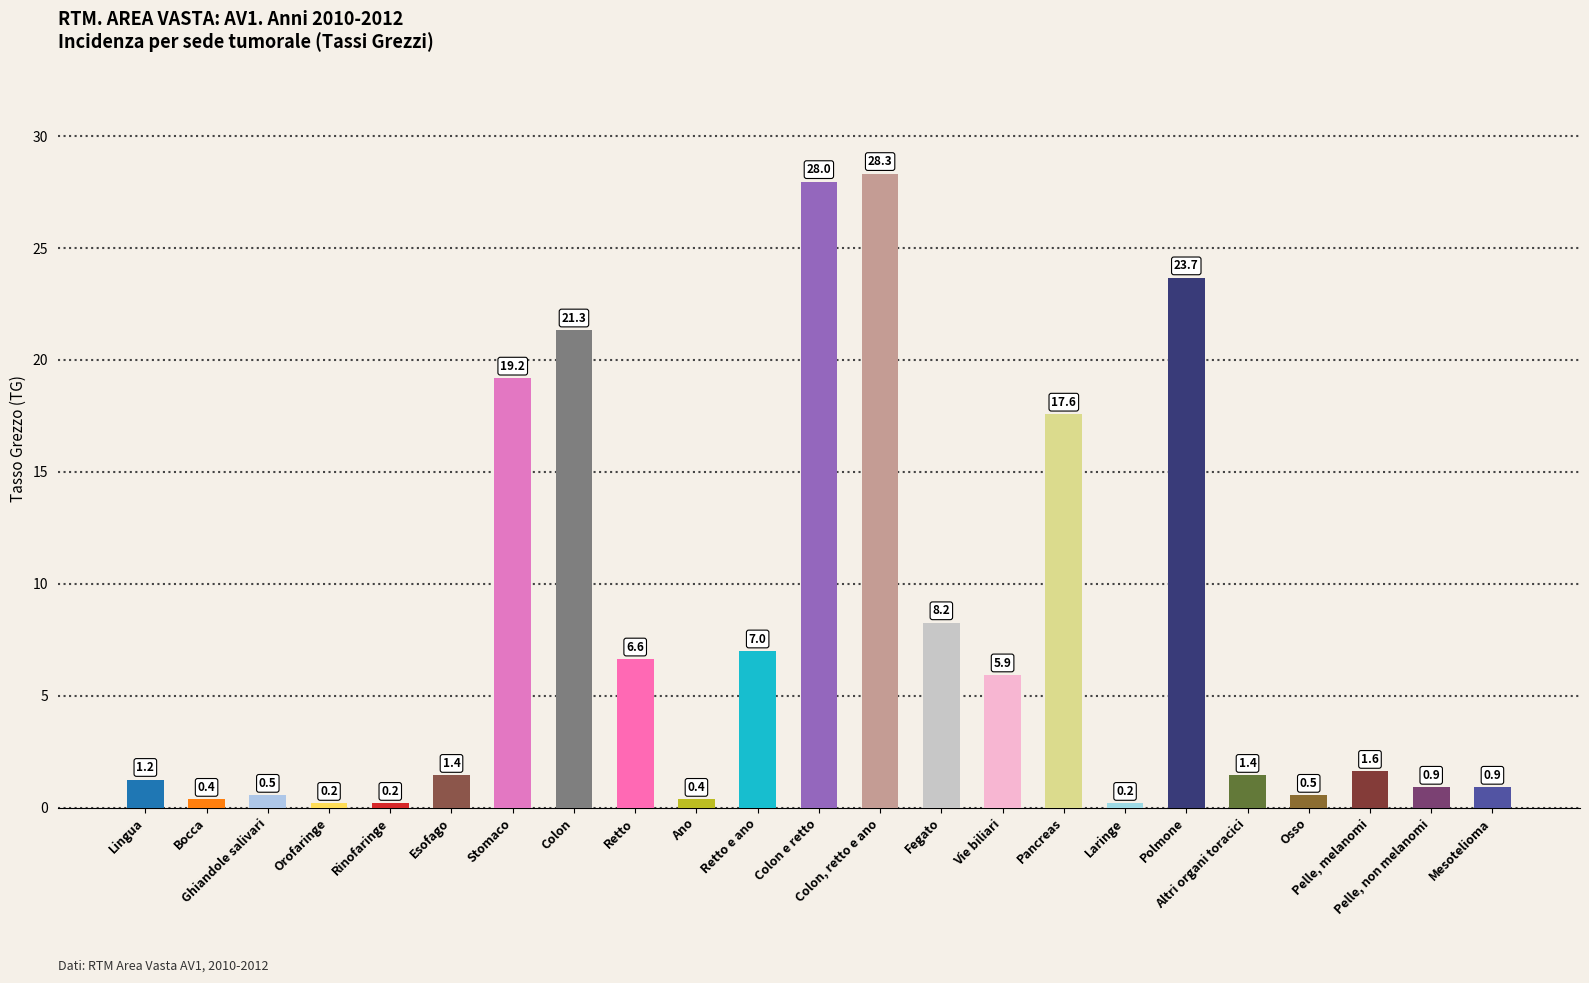

What is the average value?

7.6